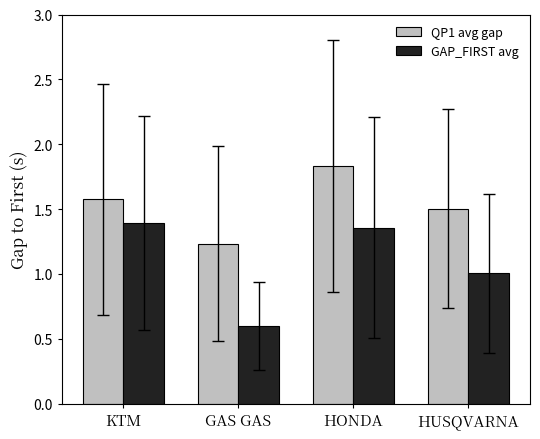

Are the bars horizontal?

No